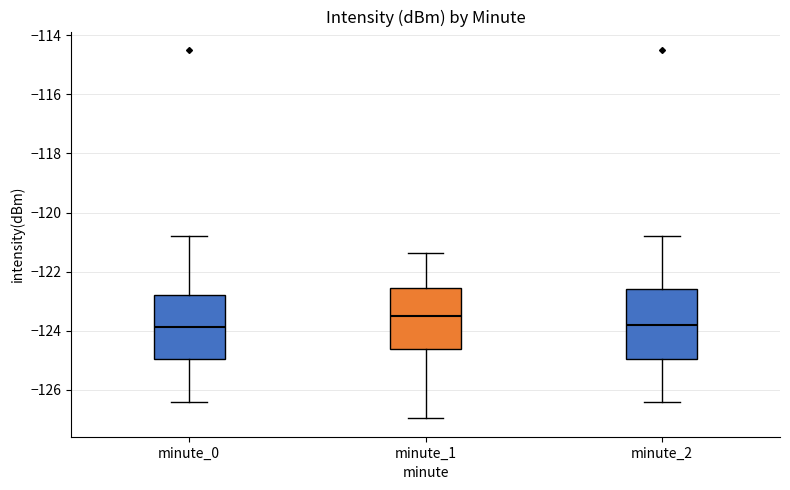

Which box has the highest median line?

minute_1